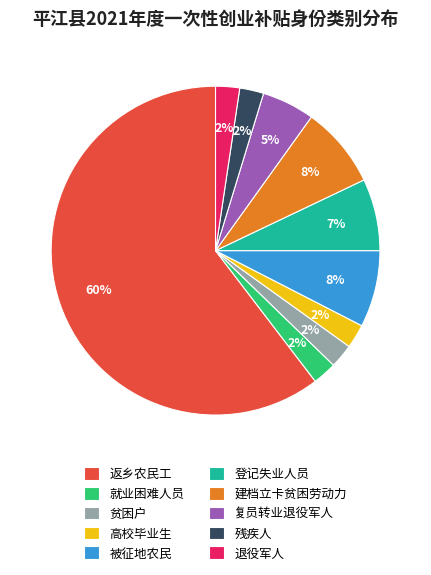

Do 退役军人 and 贫困户 together represent more than half of the pie?

No